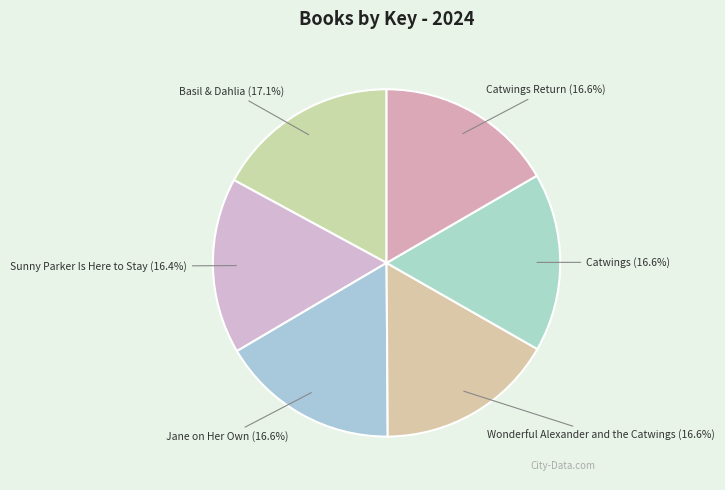

The Jane on Her Own slice represents 22% of the pie. True or false?

False